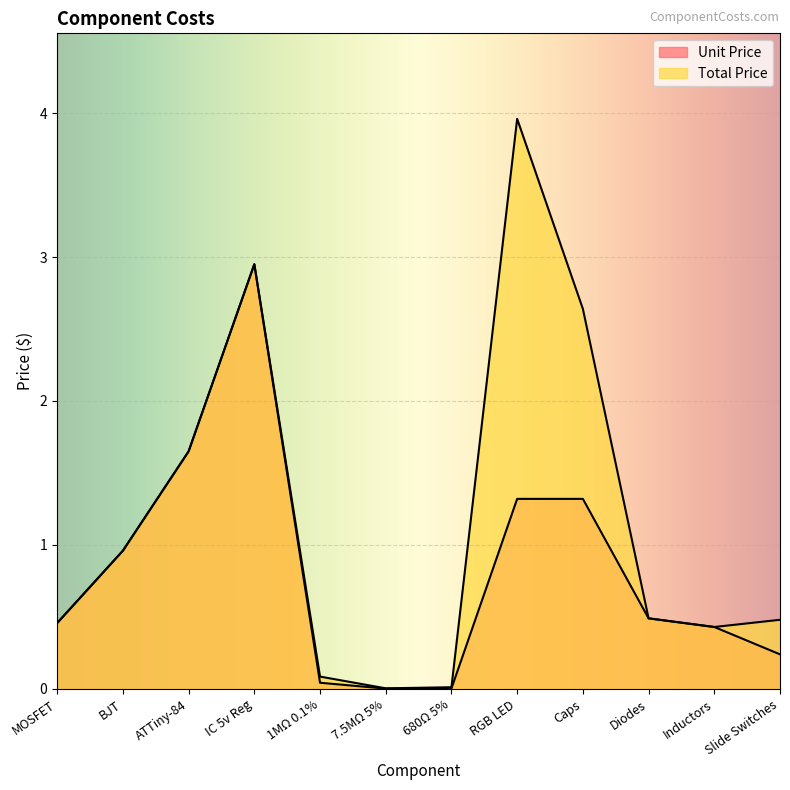

Between Inductors and 1MΩ 0.1%, which is larger?

Inductors